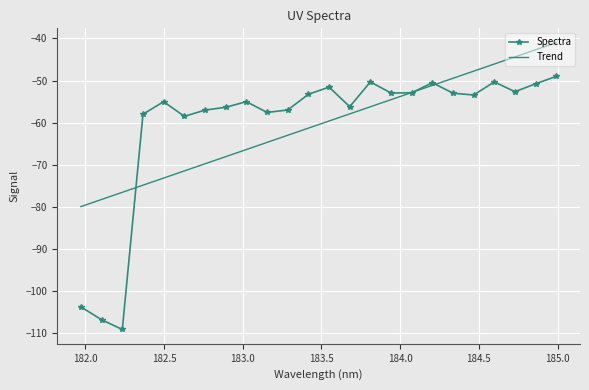

List the series in order of their peak value, lowest first.

Spectra, Trend